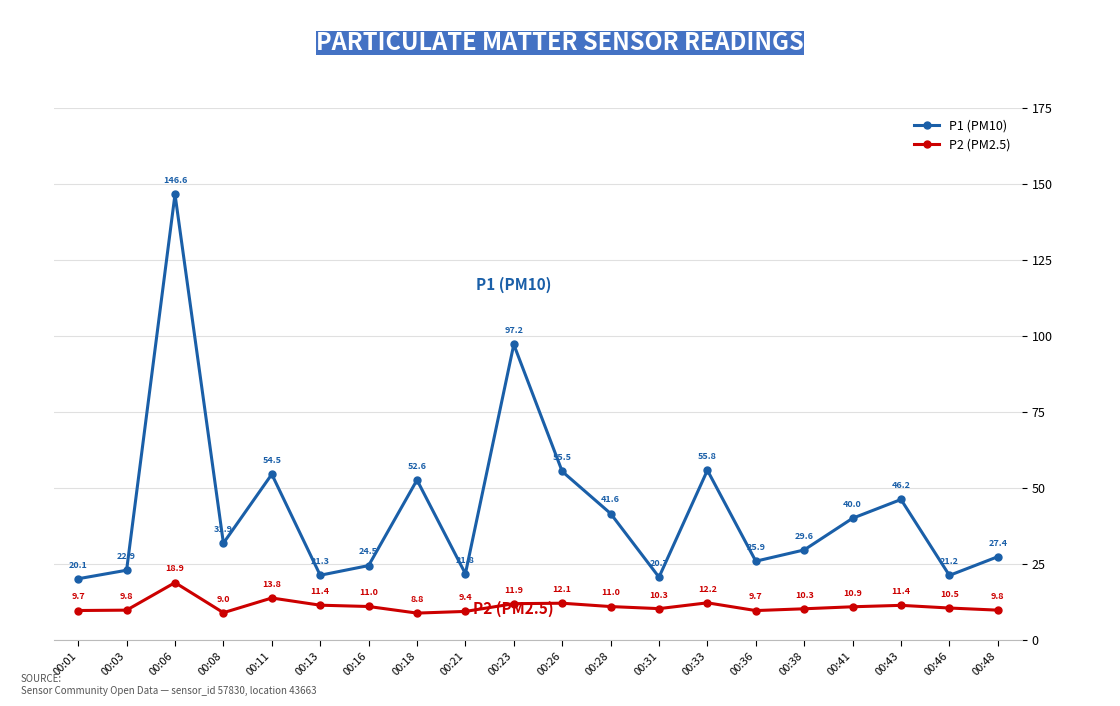

What is the average value of the P2 (PM2.5) series?

11.1